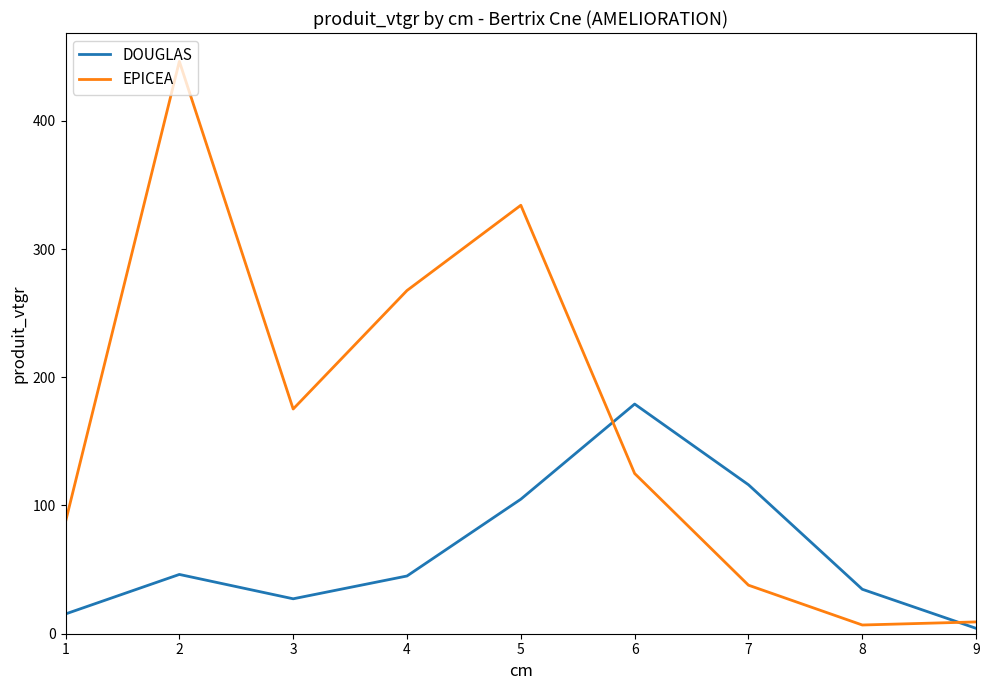

What is the total value across all series at 5?

439.0